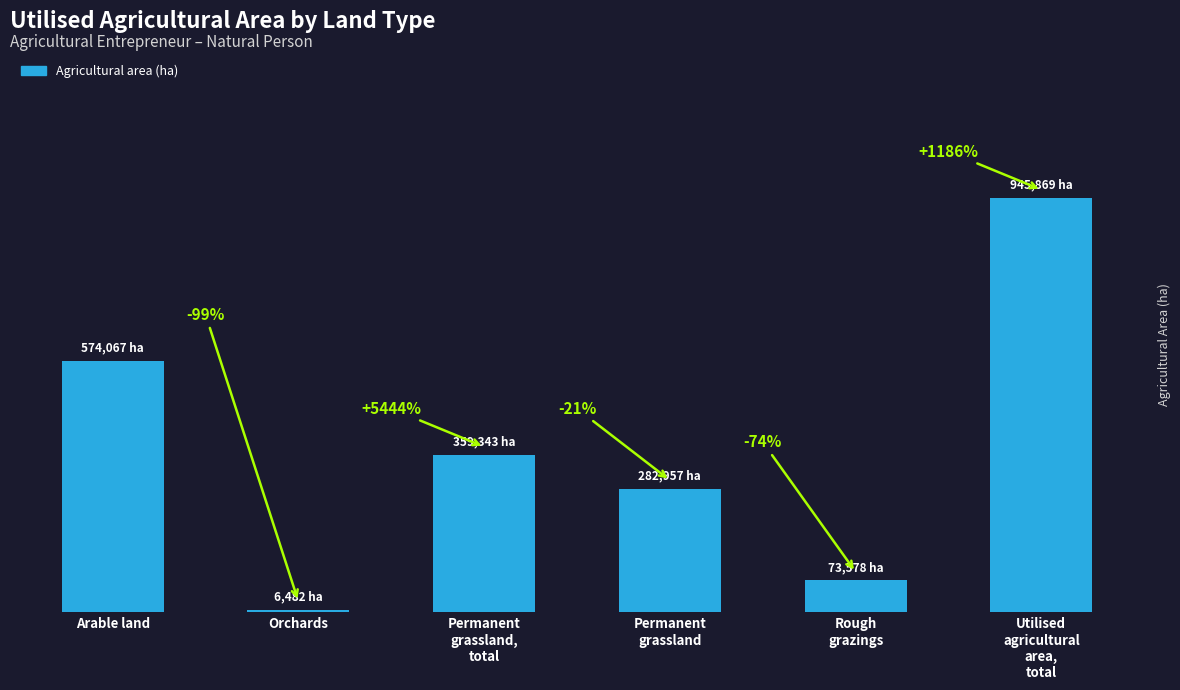

List the labels in order of value, smallest first.

Orchards, Rough
grazings, Permanent
grassland, Permanent
grassland,
total, Arable land, Utilised
agricultural
area,
total